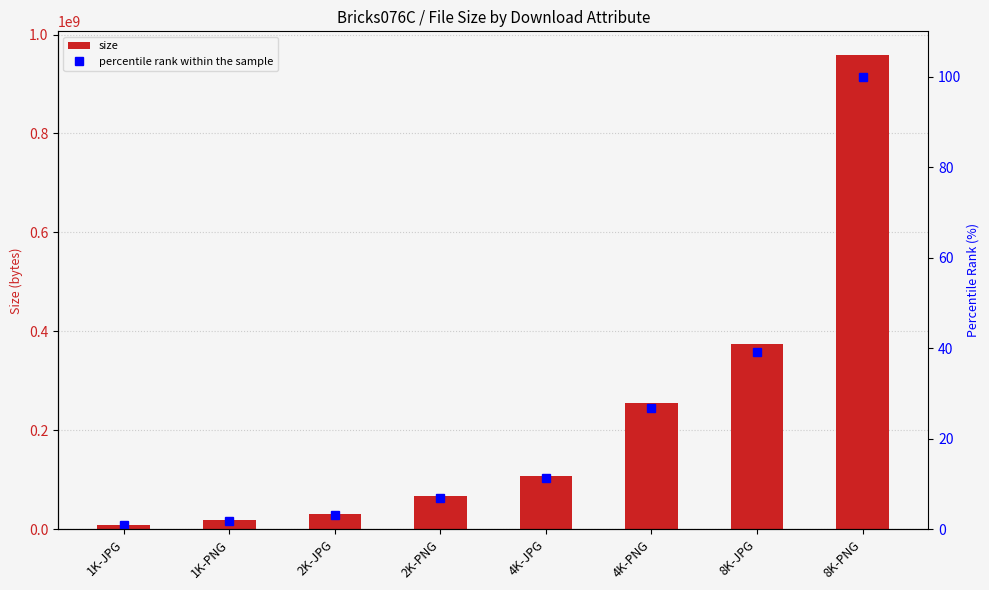

Which series has the largest total across all categories?

size